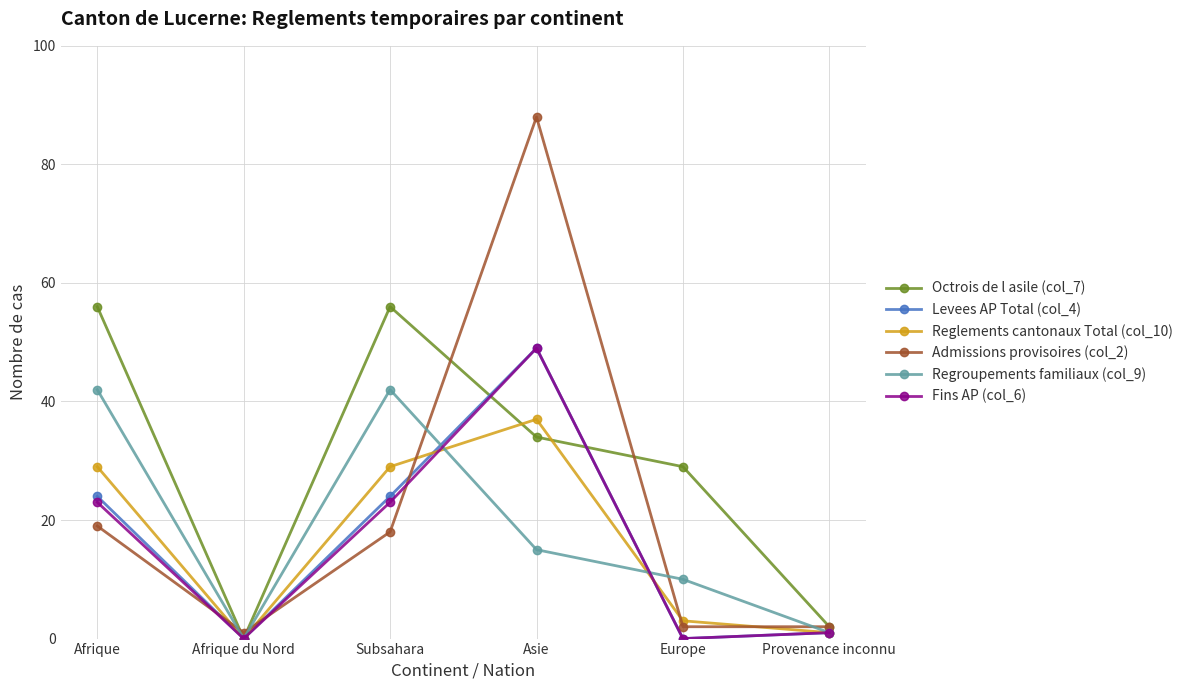

Does the chart have visible grid lines?

Yes